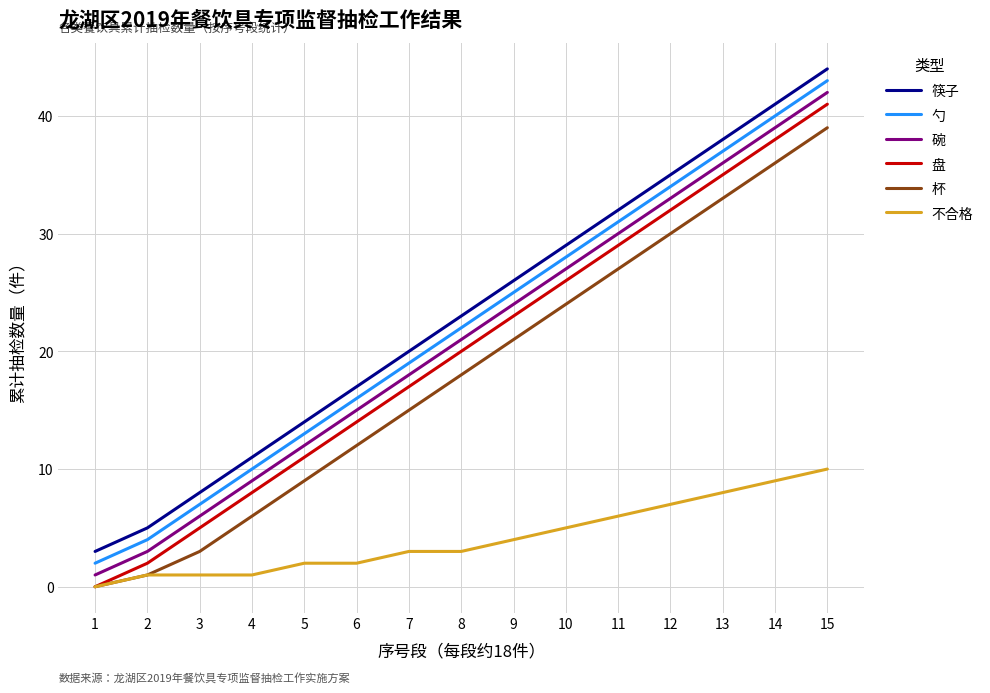

Where is 碗 nearest to the value 21?

8